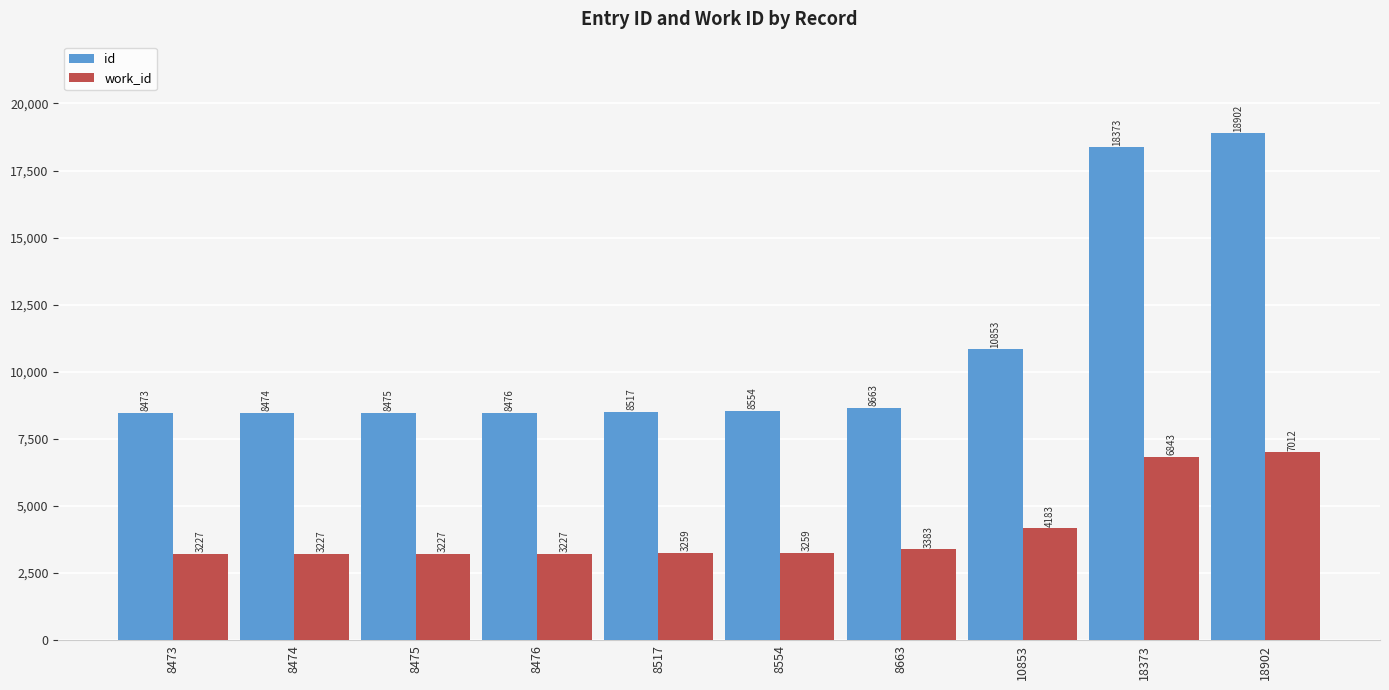

At which category is the sum across all series the highest?

18902